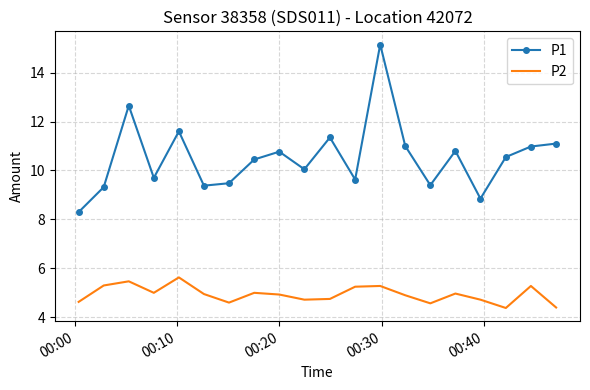

Which series has the widest spread of values?

P1